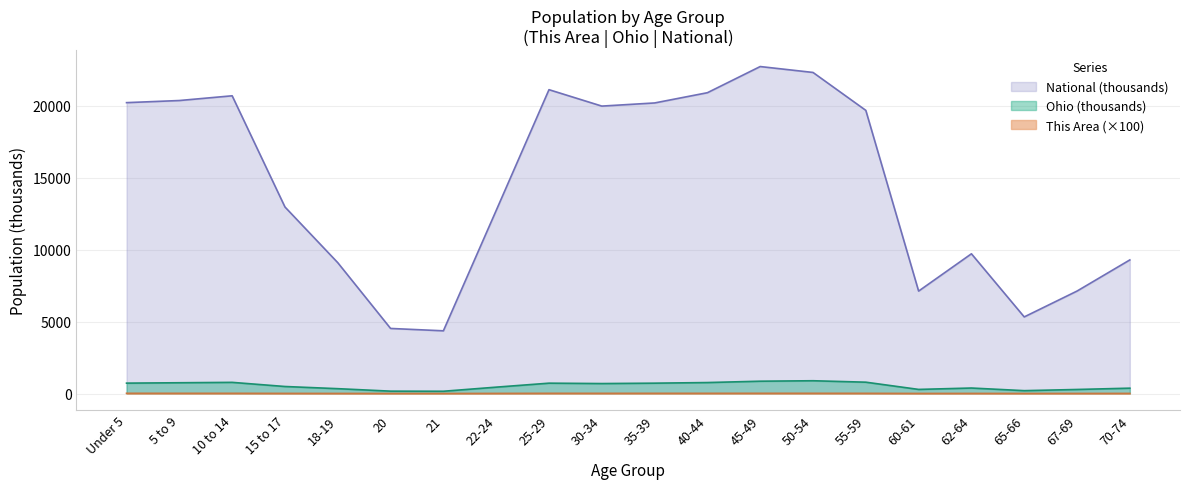

Is it true that This Area equals 4.8 at 60-61?

True